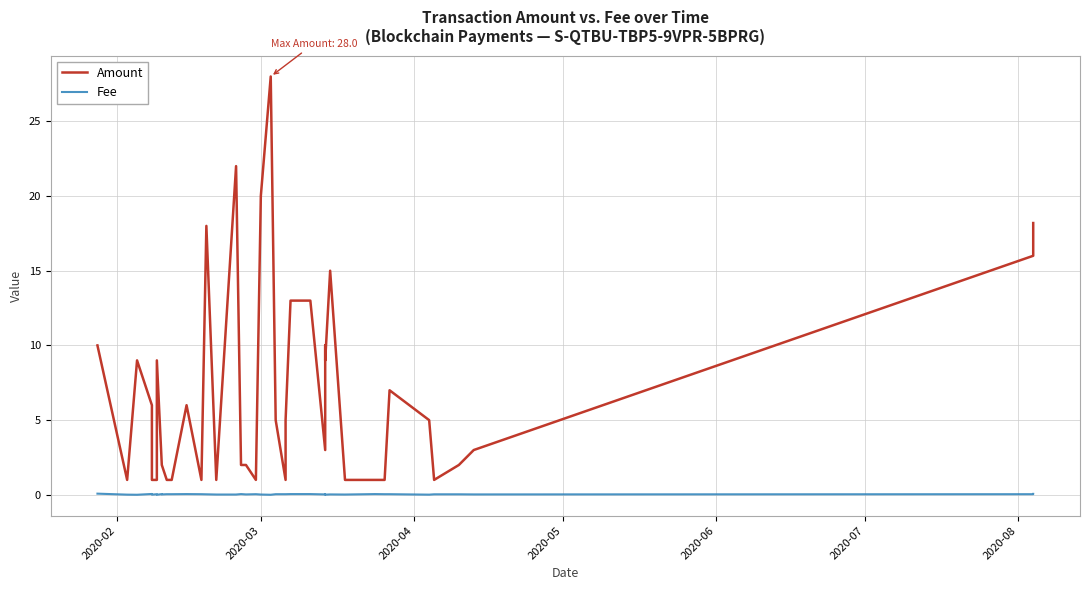

The Amount series shows 15.4 at 2020-04. True or false?

False